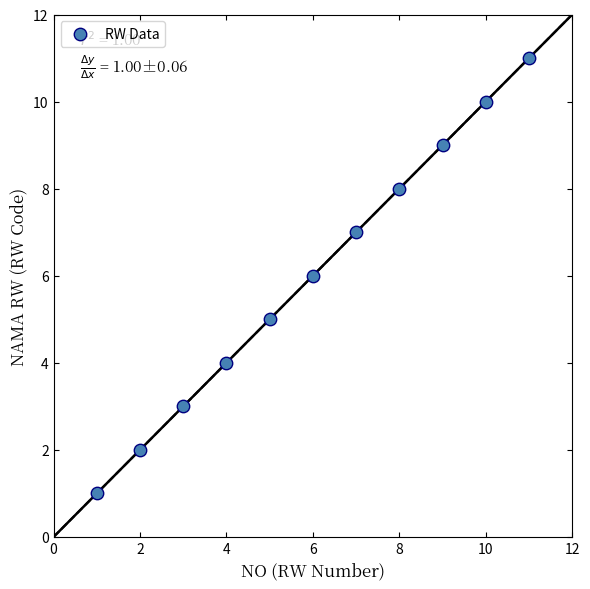

What is the average X value?

6